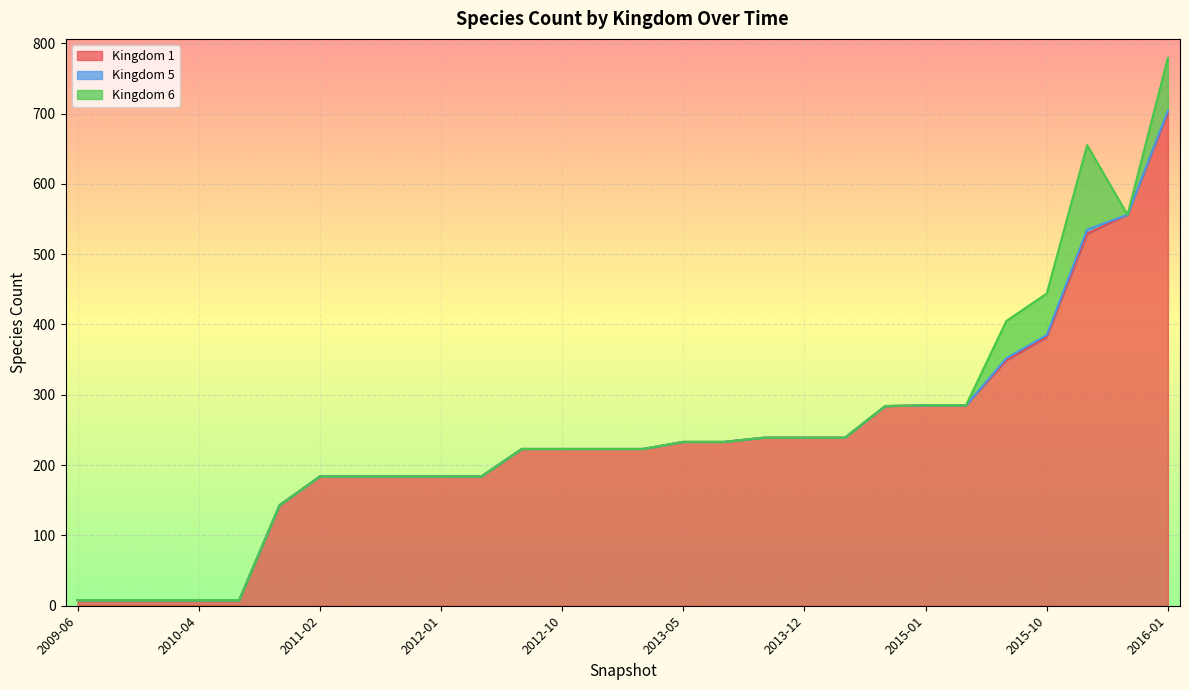

Which label corresponds to the smallest value in the chart?

2009-06